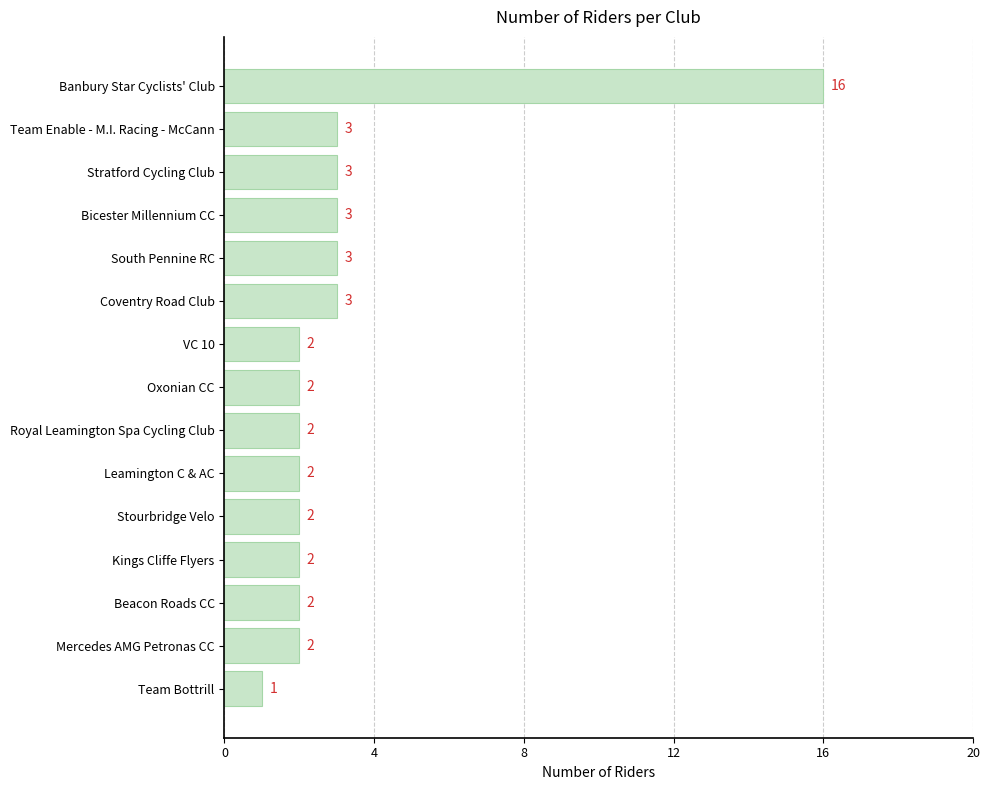

The value at Leamington C & AC is 2. True or false?

True